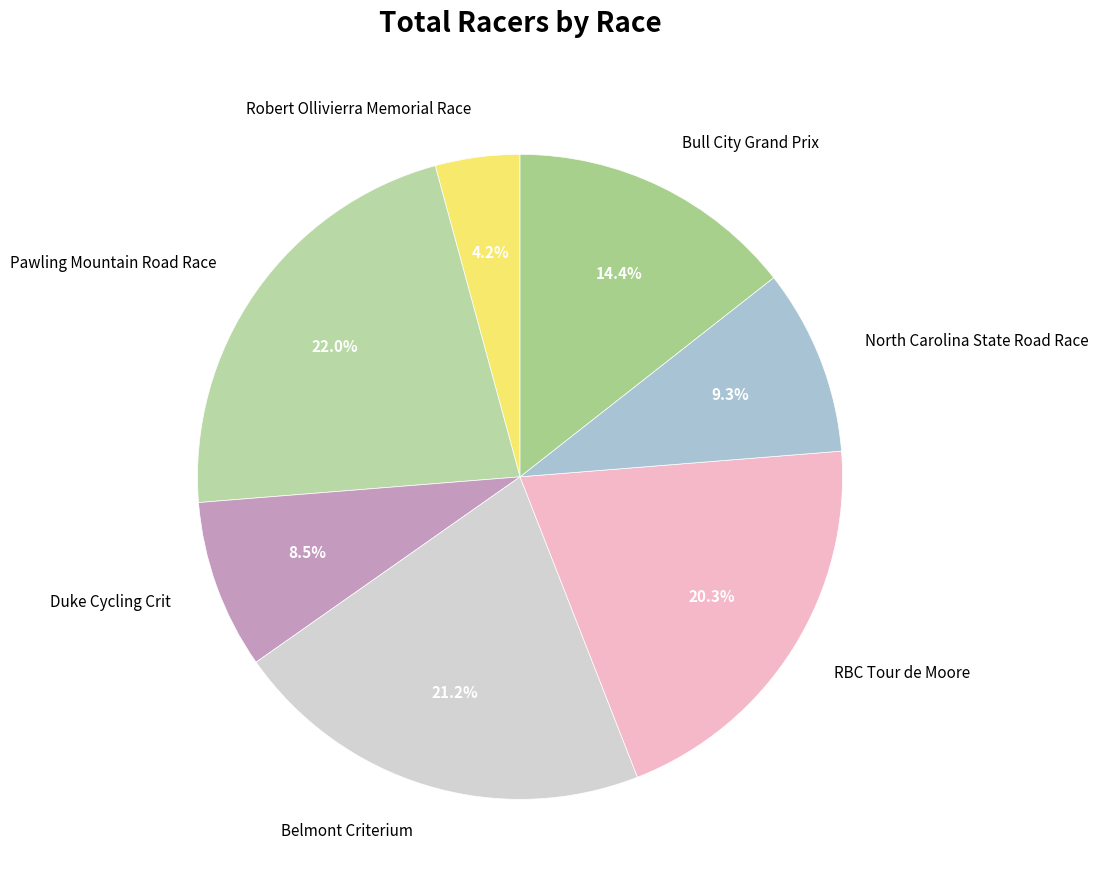

What percentage is the North Carolina State Road Race slice, to the nearest percent?

9%